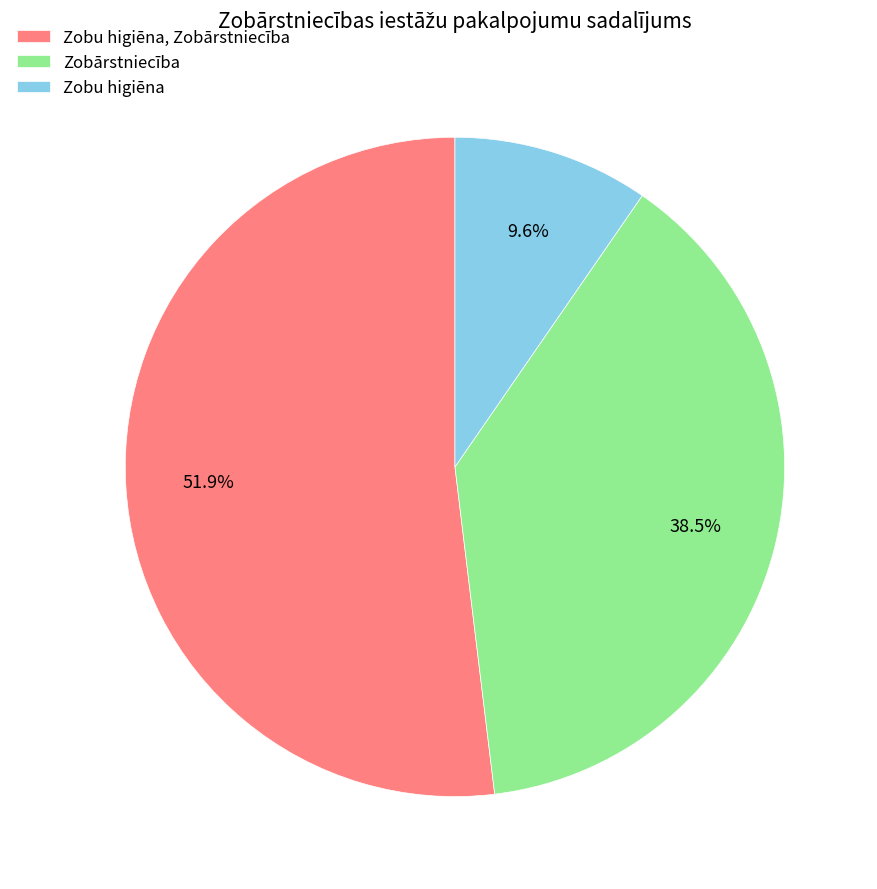

How much of the chart is everything except Zobārstniecība?

61.5%